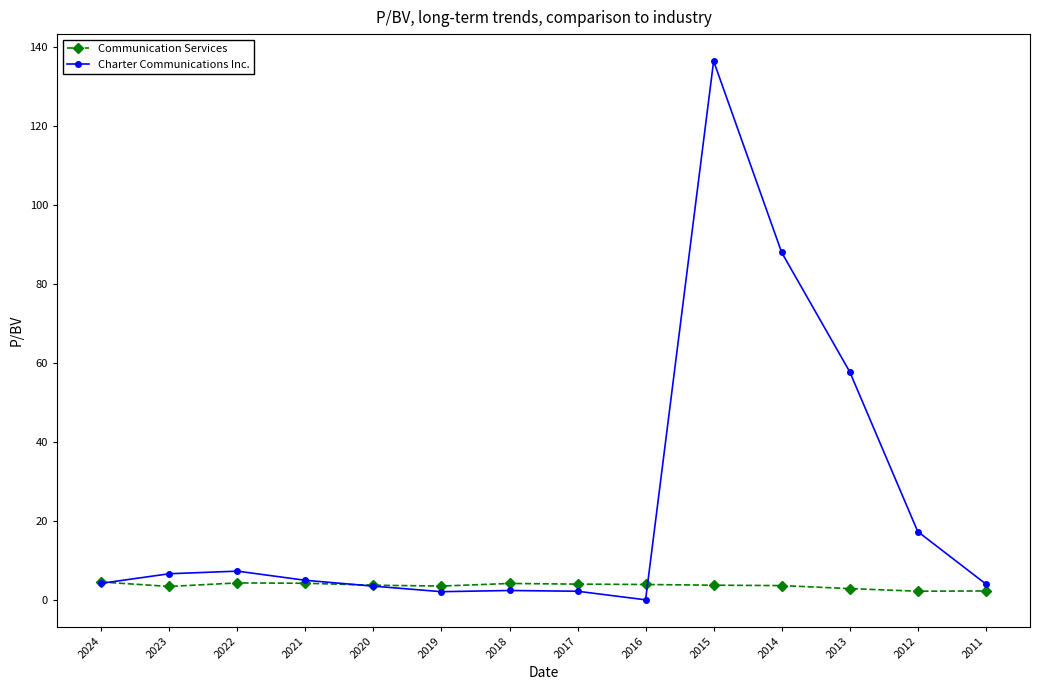

True or false: Charter Communications Inc. has more than 0 interior local peaks.

True